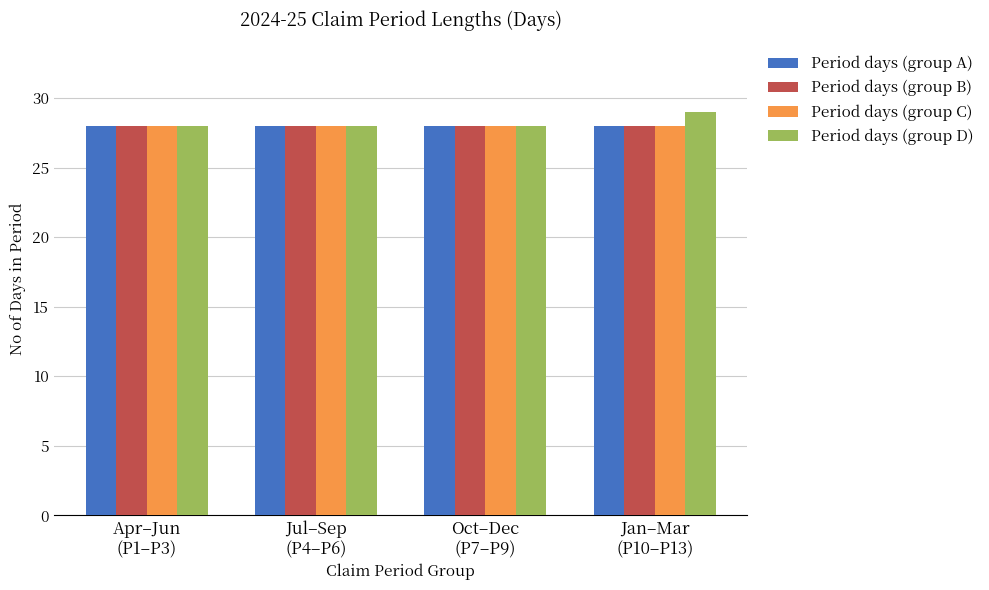

The value of Period days (group B) at Jul–Sep
(P4–P6) is 9. True or false?

False